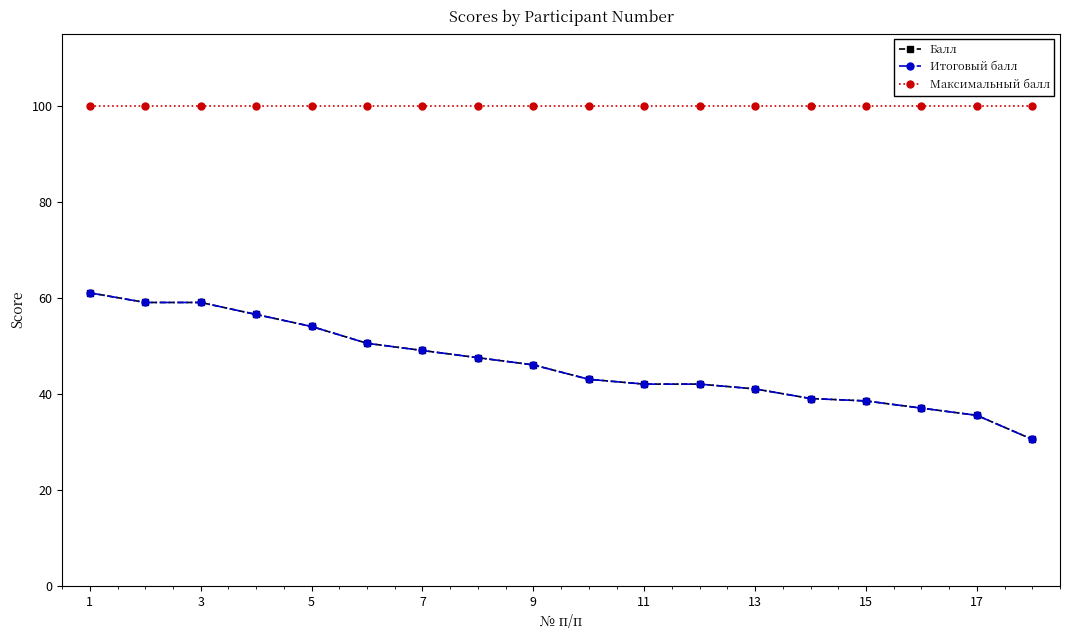

Does the chart have visible grid lines?

No